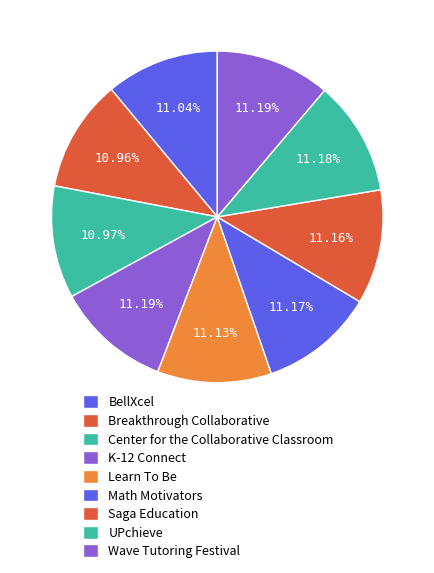

How many slices are in this pie chart?

9